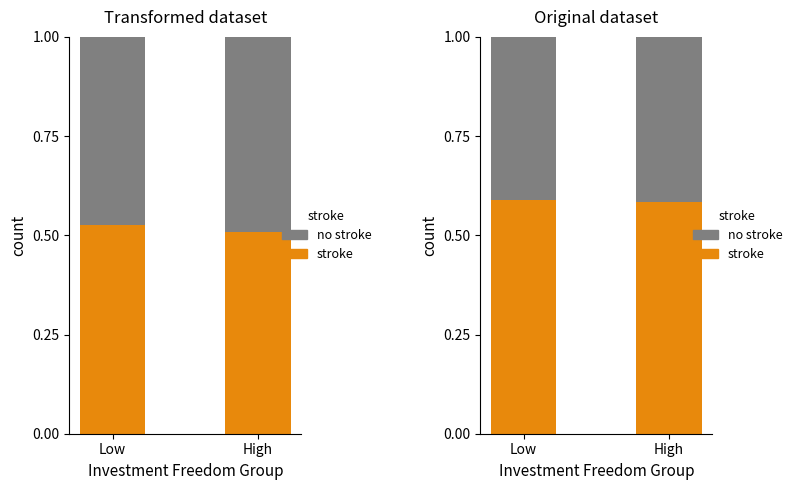

At how many categories does at least one series exceed 0?

2